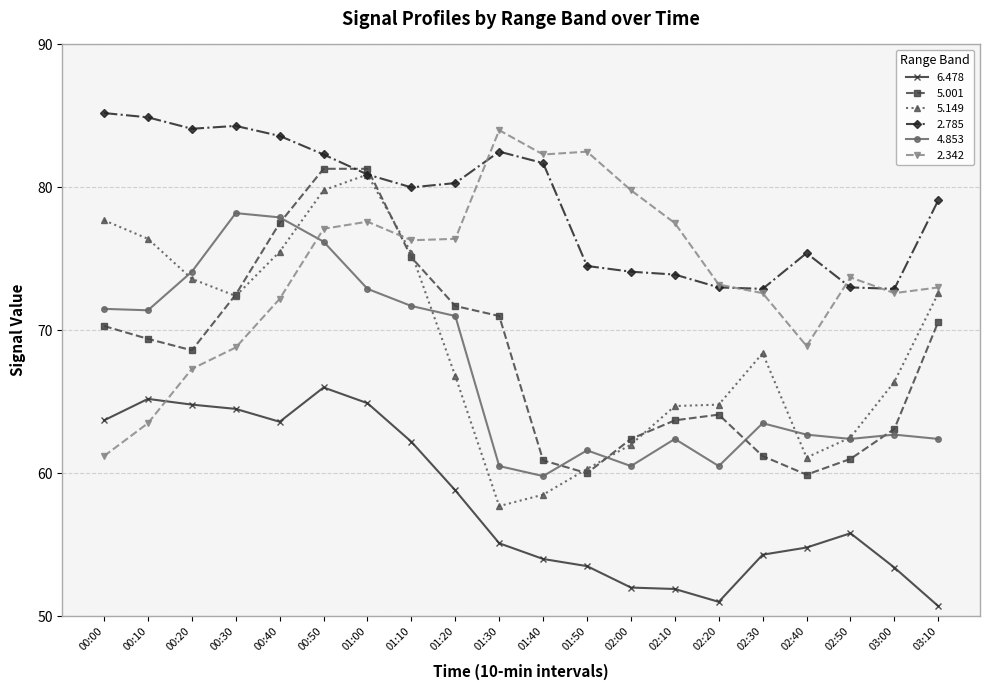

True or false: 6.478 has a value of 78.0 at 02:50.

False